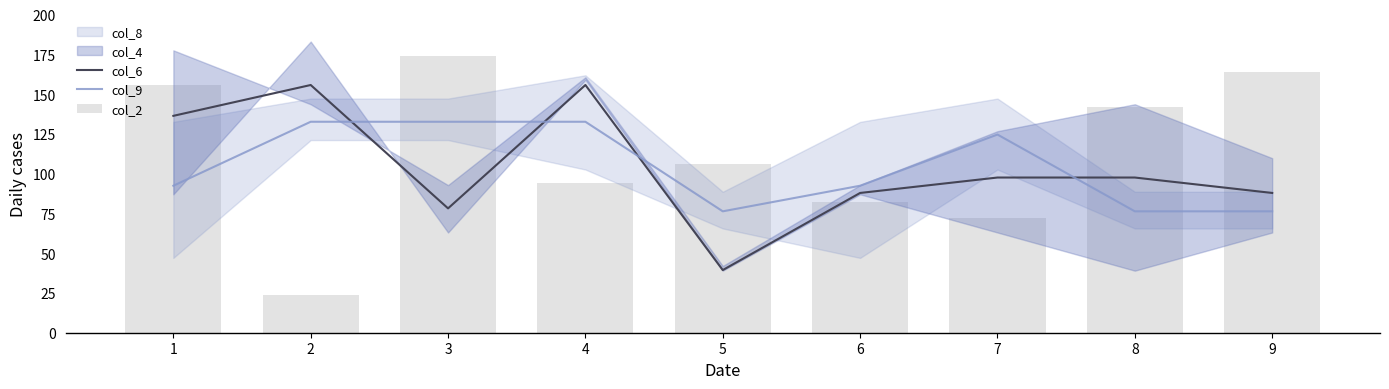

Which category has the lowest value in the col_9 series?

5